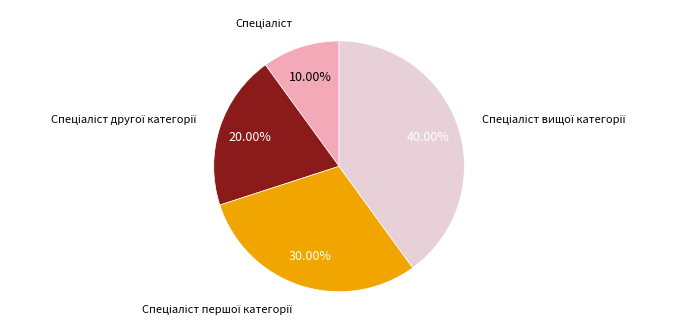

Does any single category account for the majority?

No